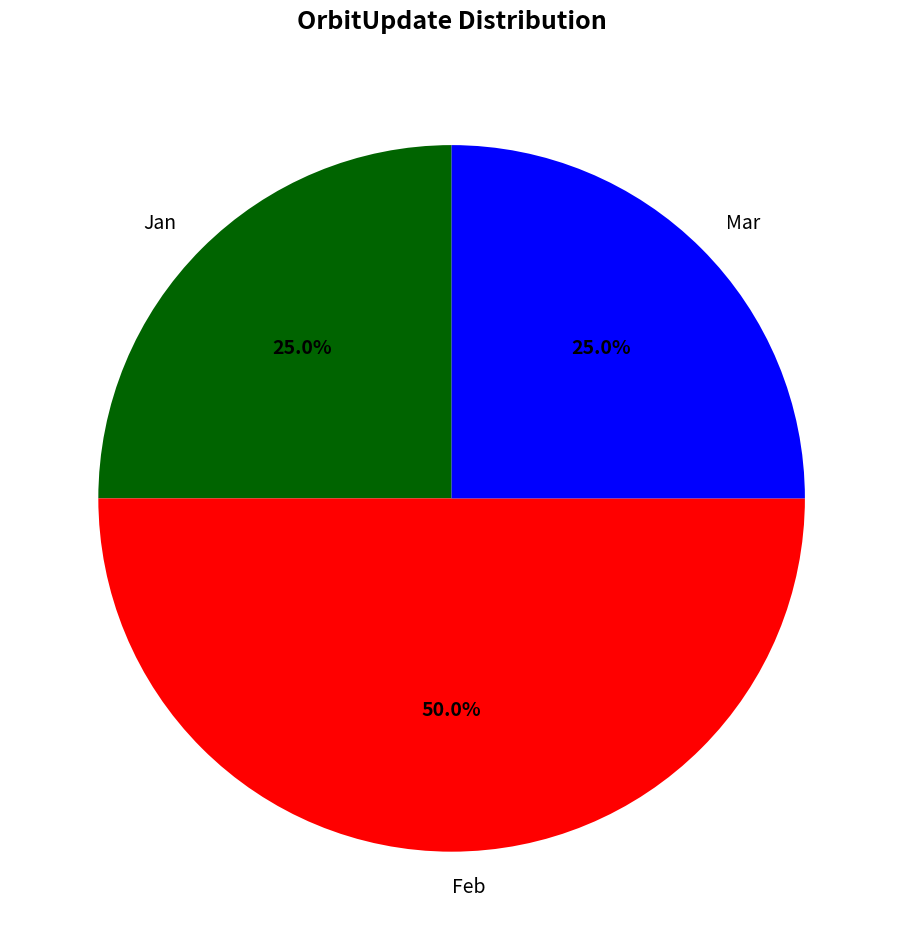

True or false: Jan accounts for 25% of the total.

True